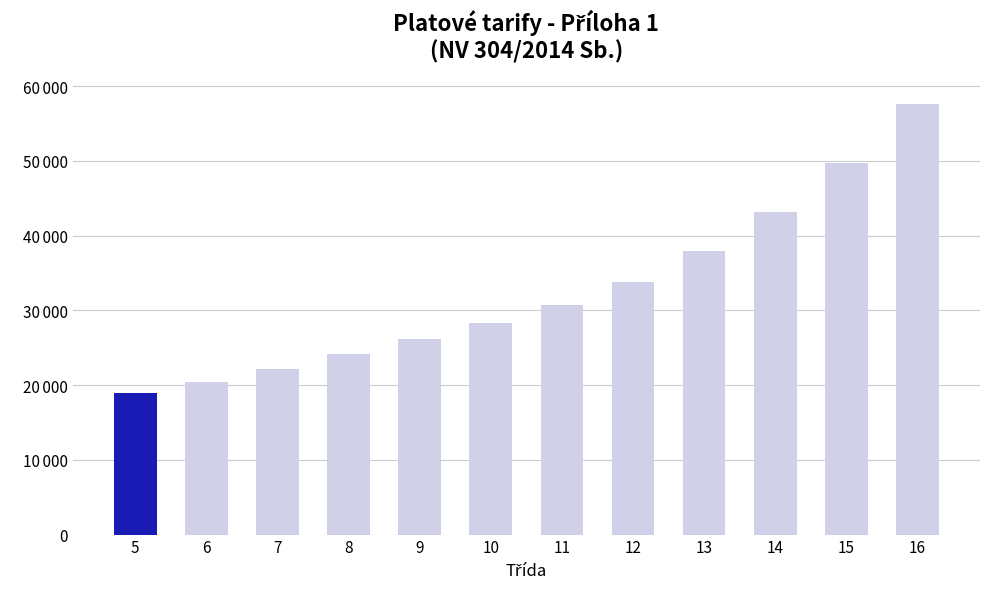

List the labels in order of value, largest first.

16, 15, 14, 13, 12, 11, 10, 9, 8, 7, 6, 5